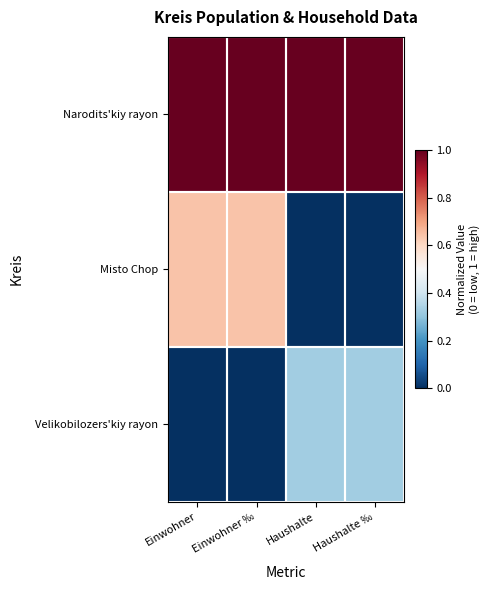

List the series in order of their overall mean, highest first.

Narodits'kiy rayon, Misto Chop, Velikobilozers'kiy rayon